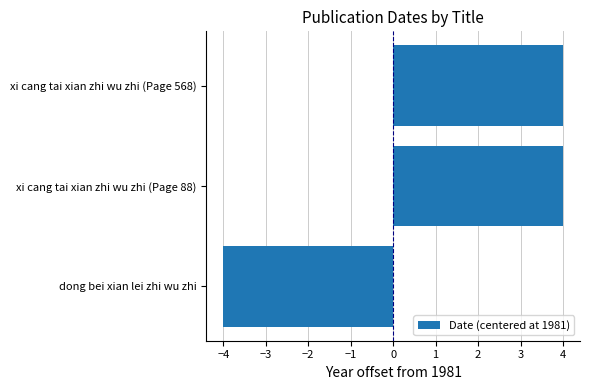

What is the change in value from dong bei xian lei zhi wu zhi to xi cang tai xian zhi wu zhi (Page 568)?

+8